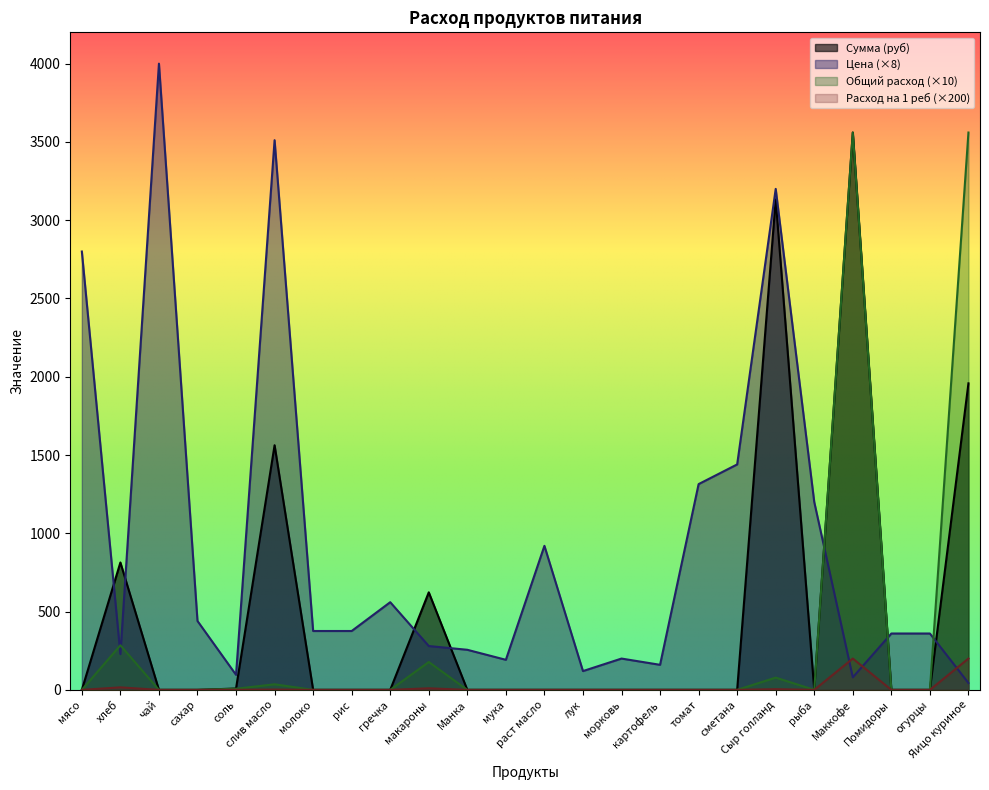

At how many categories does at least one series exceed 3890?

1